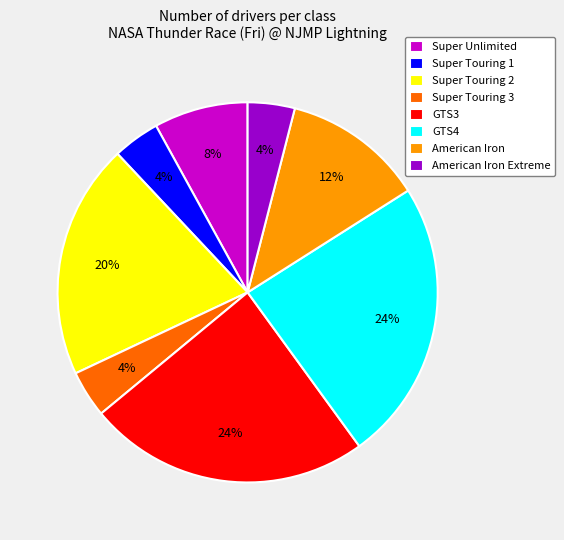

Is GTS3 the majority of the pie?

No